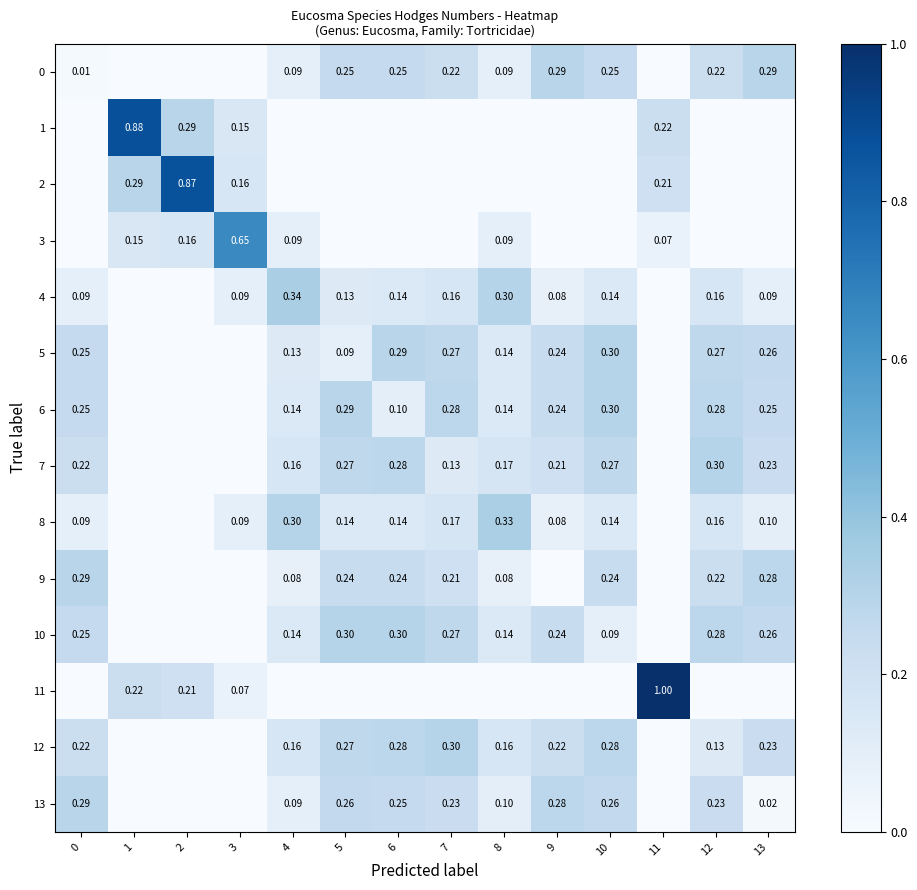

List the labels in order of 1 value, largest first.

1, 2, 11, 3, 0, 4, 5, 6, 7, 8, 9, 10, 12, 13